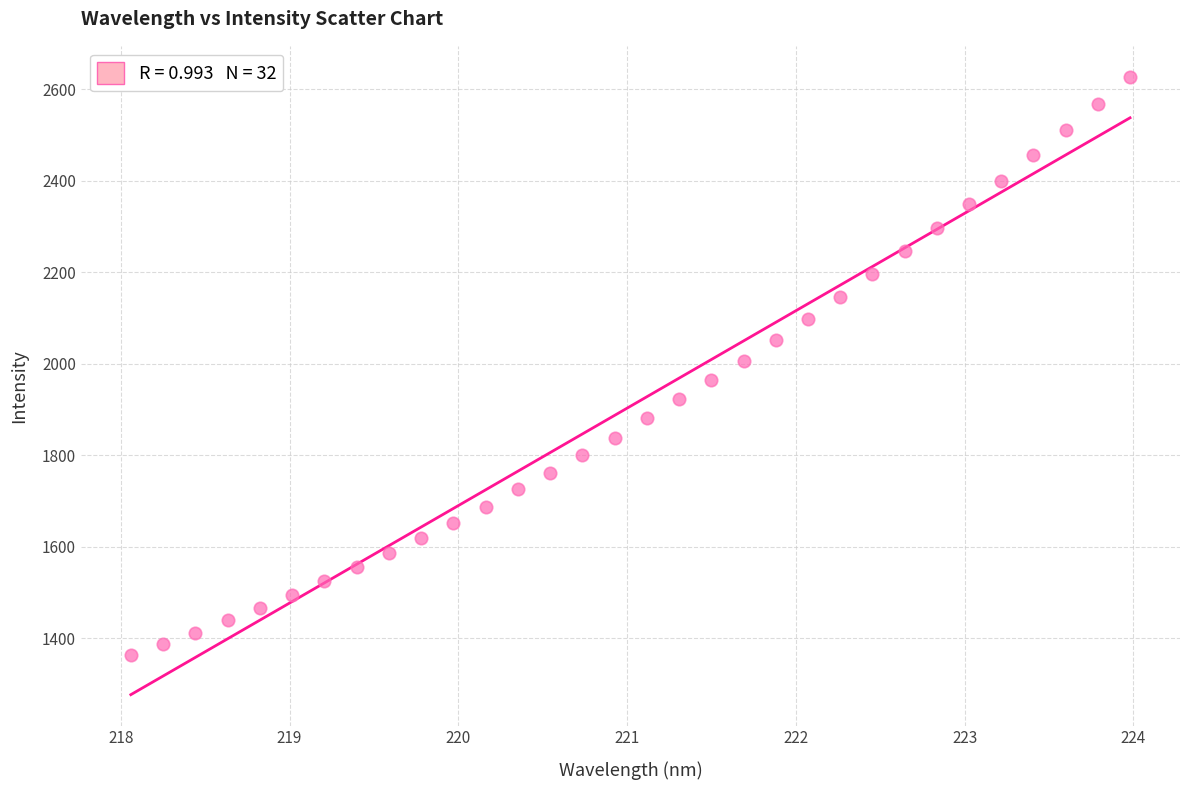

What is the range of Y values (max minus min)?

1264.9